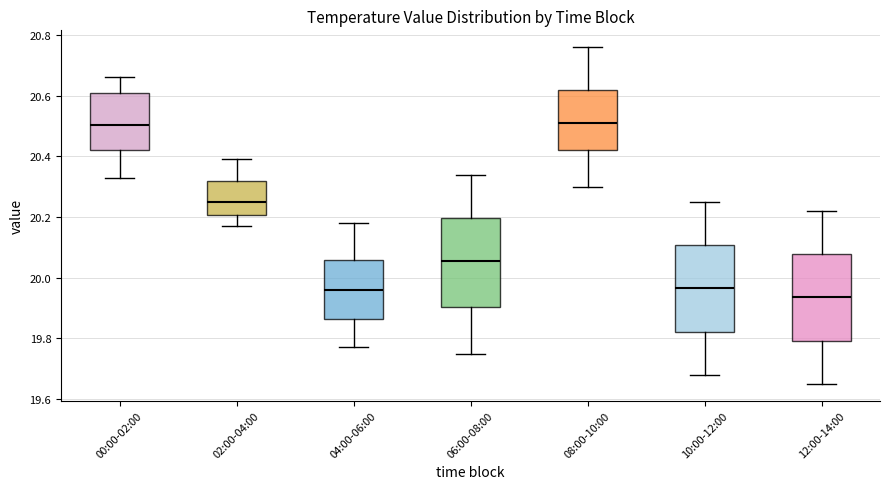

Reading left to right, transcribe this box plot: for each box, give where its median line is, the range the box spans, and where its two whiskers end, as read against the y-axis. The values are not printed on the chart, so give them approximately, as read against the axis.

00:00-02:00: median 20.50, box 20.42 to 20.62, whiskers 20.34 to 20.66
02:00-04:00: median 20.26, box 20.20 to 20.32, whiskers 20.18 to 20.40
04:00-06:00: median 19.96, box 19.86 to 20.06, whiskers 19.78 to 20.18
06:00-08:00: median 20.06, box 19.90 to 20.20, whiskers 19.76 to 20.34
08:00-10:00: median 20.52, box 20.42 to 20.62, whiskers 20.30 to 20.76
10:00-12:00: median 19.96, box 19.82 to 20.10, whiskers 19.68 to 20.26
12:00-14:00: median 19.94, box 19.80 to 20.08, whiskers 19.66 to 20.22